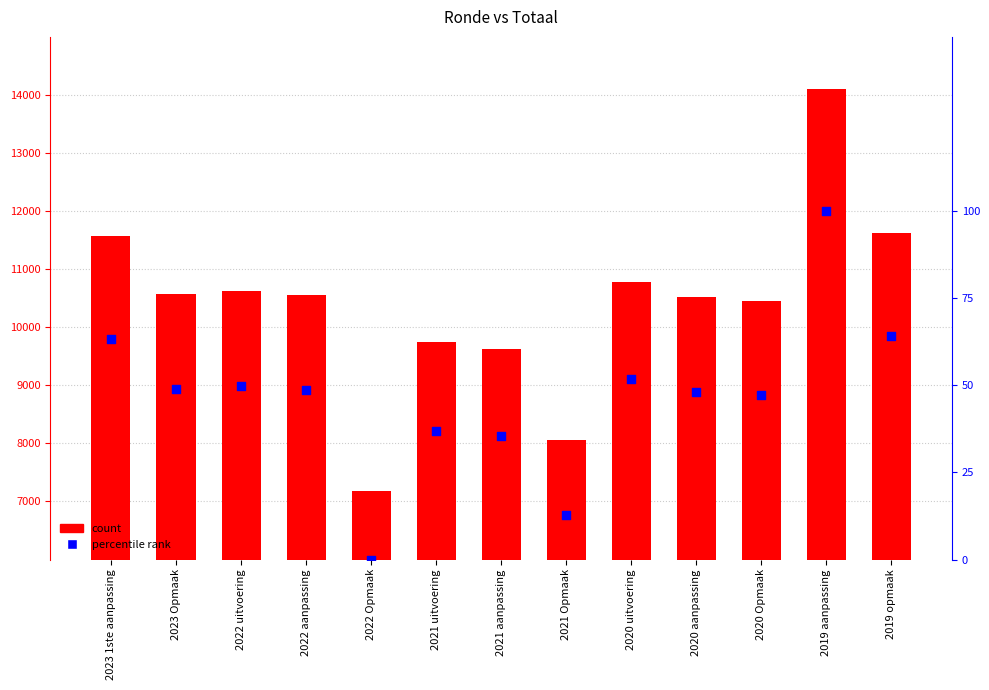

Which series reaches the minimum Y coordinate?

percentile rank